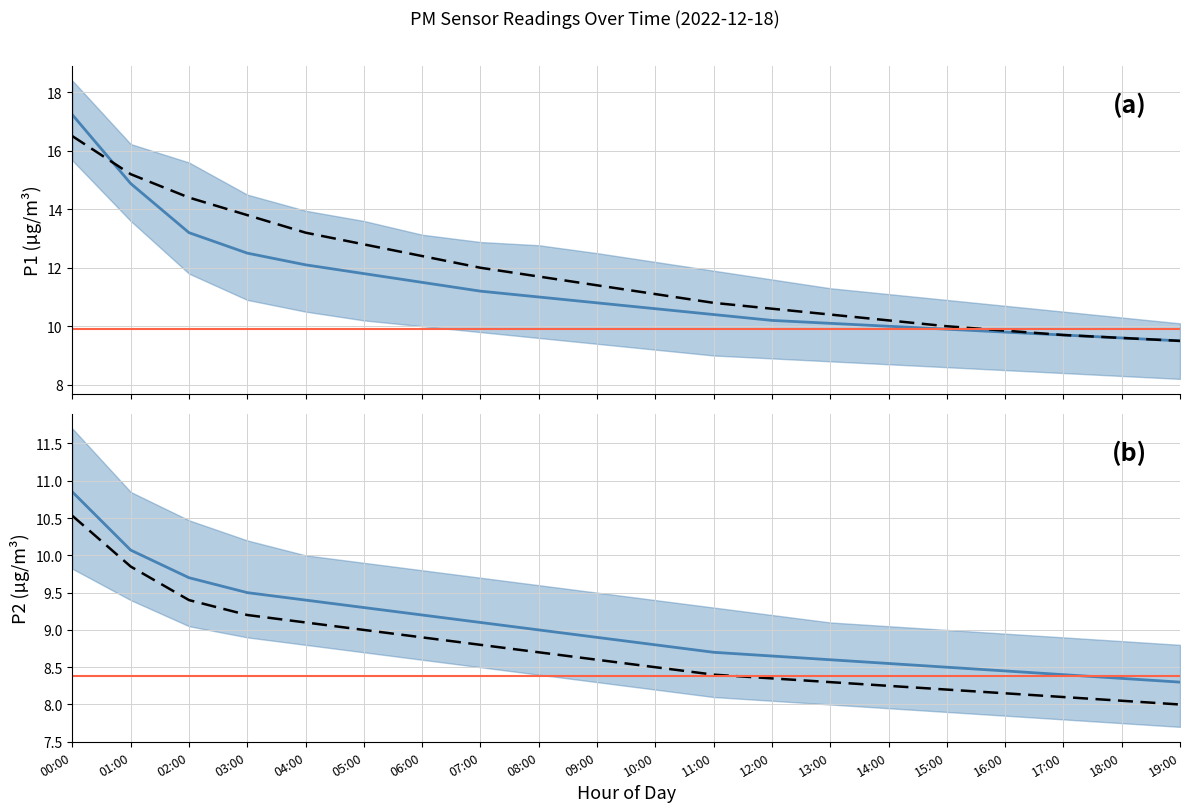

Which series has the largest range (max minus min)?

P1_mean